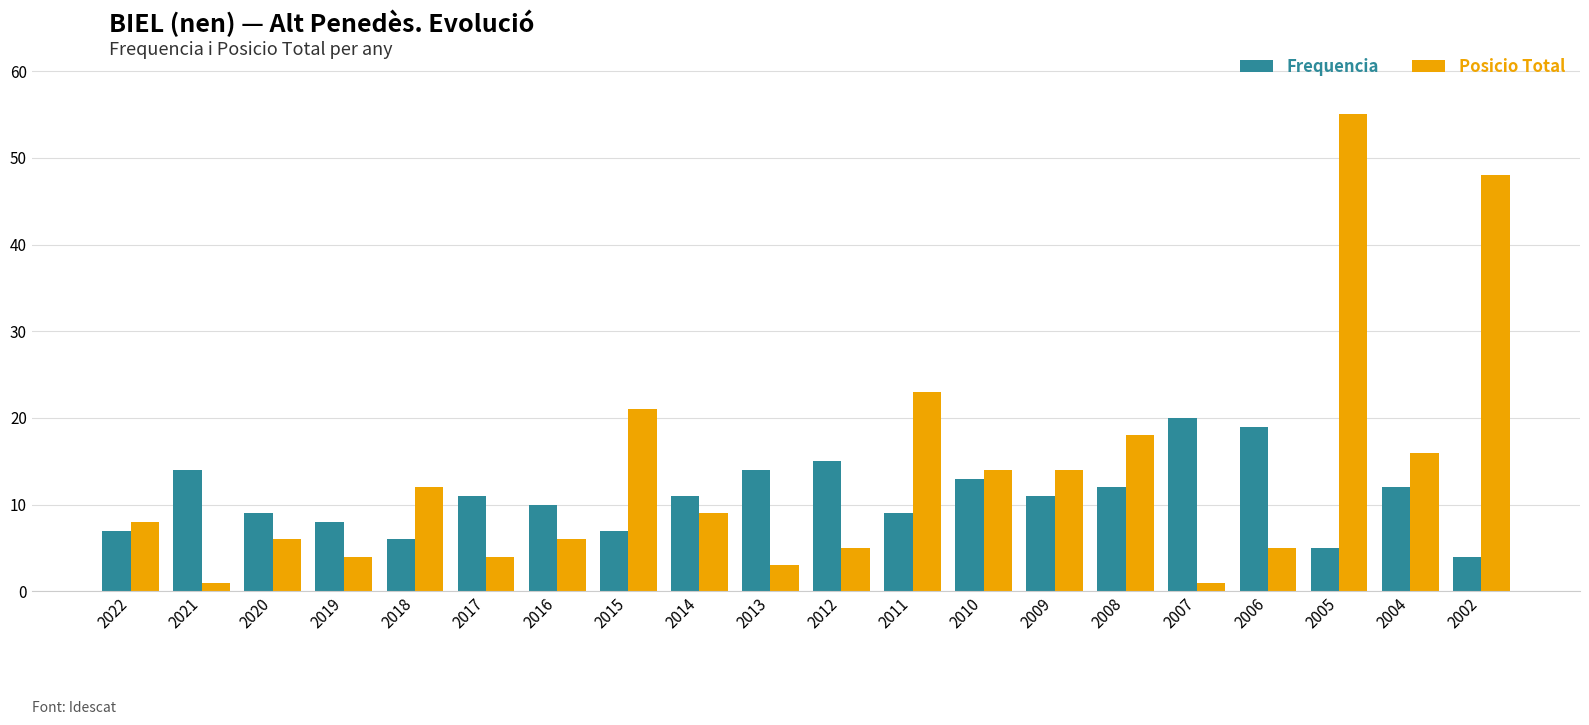

What are all the series names shown in the legend?

Frequencia, Posicio Total